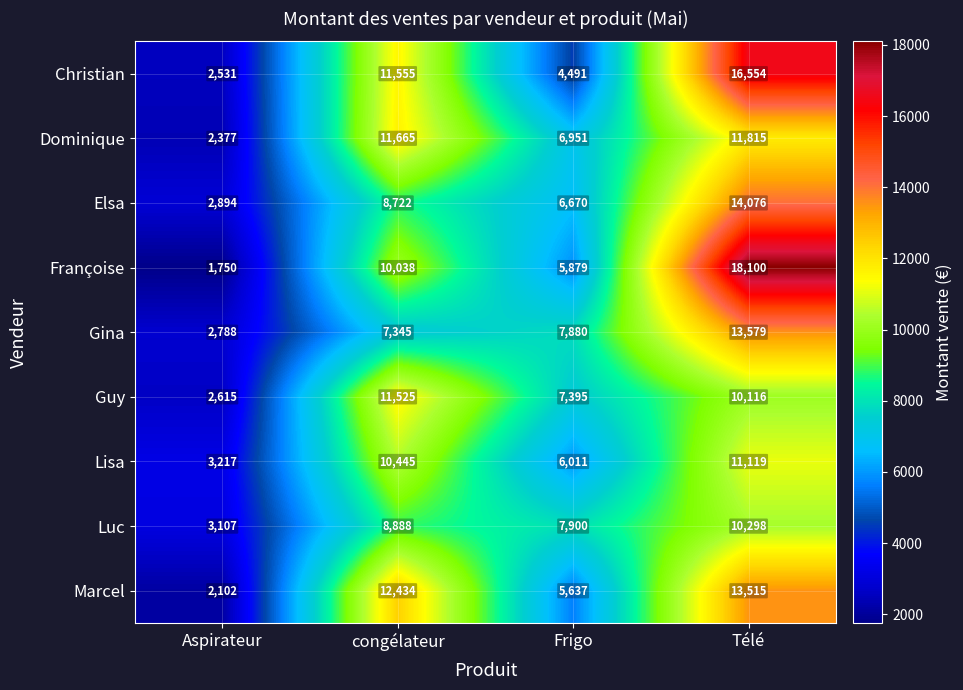

Is the value of Marcel at Aspirateur greater than the value of Gina at Aspirateur?

No